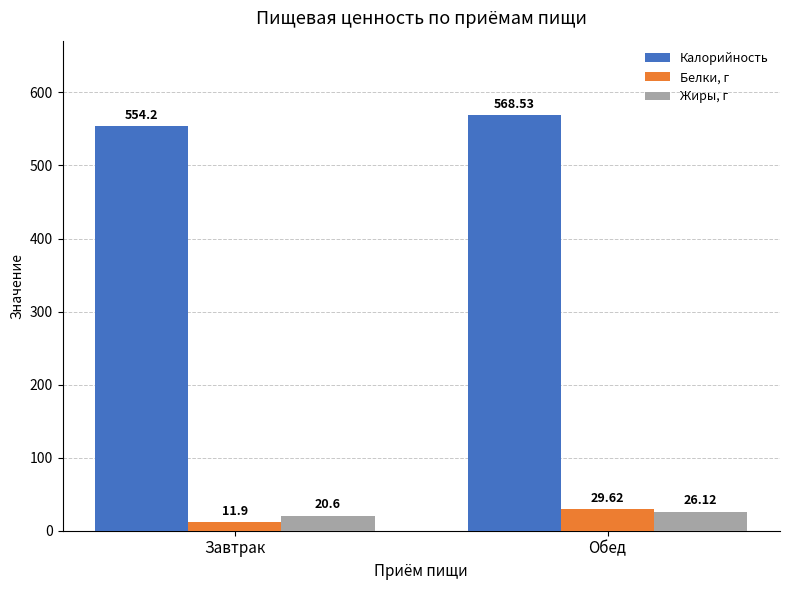

List the series in order of their peak value, lowest first.

Жиры, г, Белки, г, Калорийность